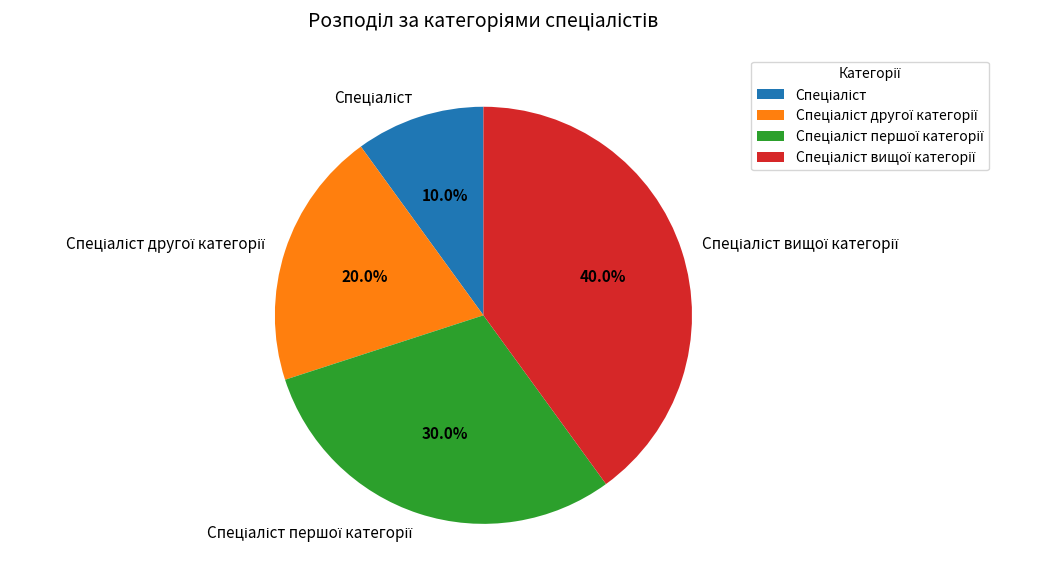

Is there a majority slice in this chart?

No